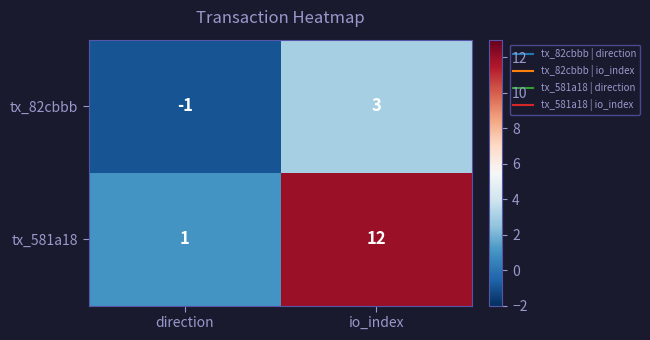

At which category does the chart reach its peak across all series?

io_index